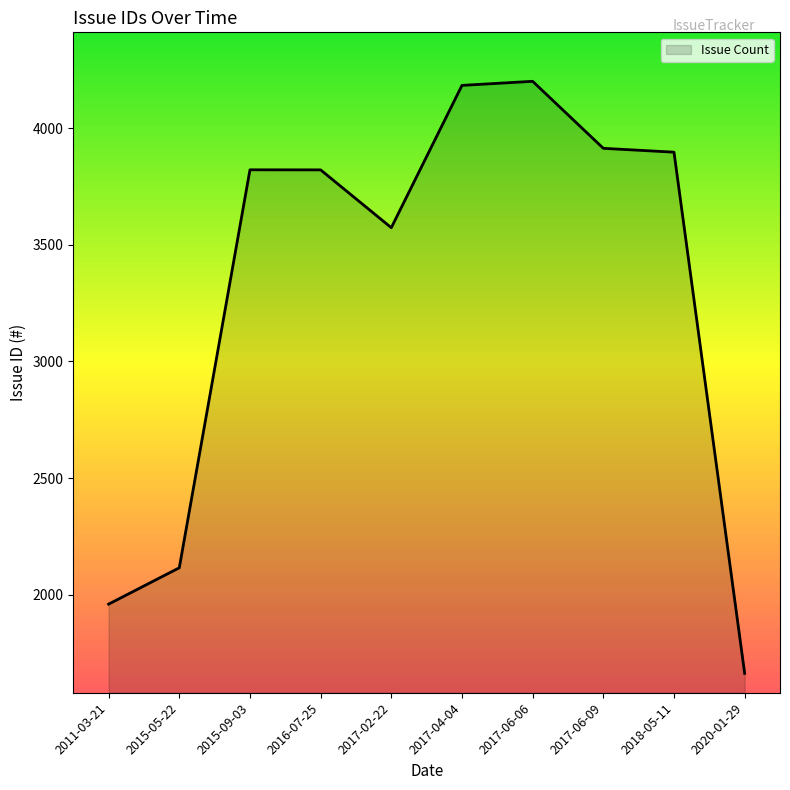

What is the smallest value displayed?

1662.0